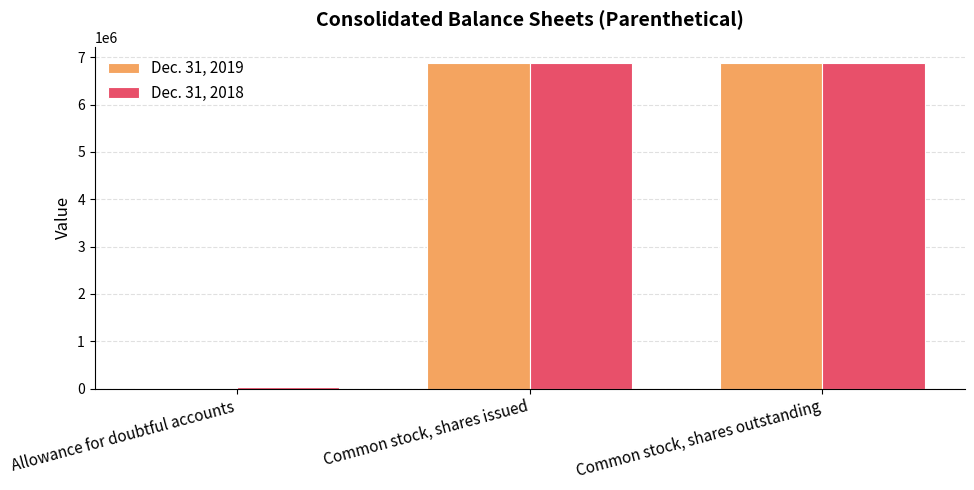

Which series changed the most between Allowance for doubtful accounts and Common stock, shares issued?

Dec. 31, 2019